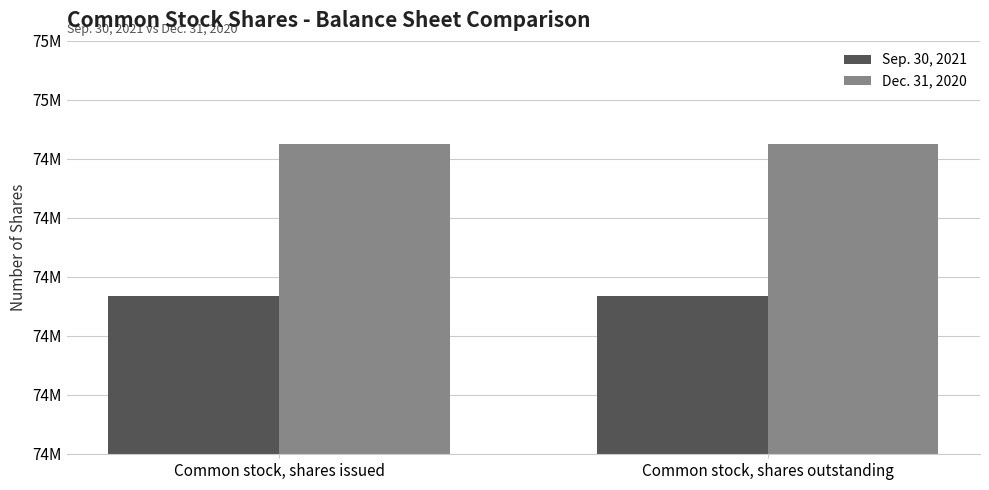

Which category has the highest value in the Dec. 31, 2020 series?

Common stock, shares issued